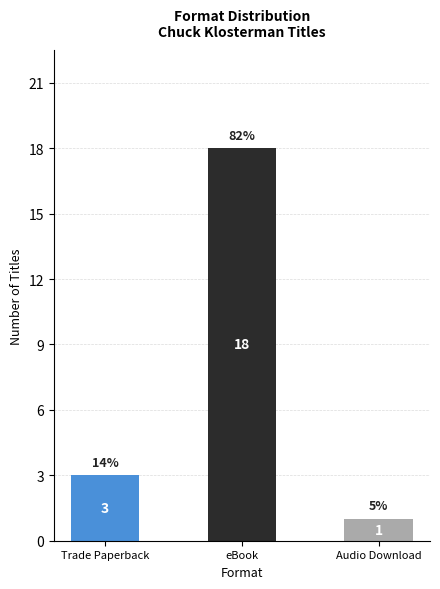

The chart shows a value of 3 at Trade Paperback. True or false?

True